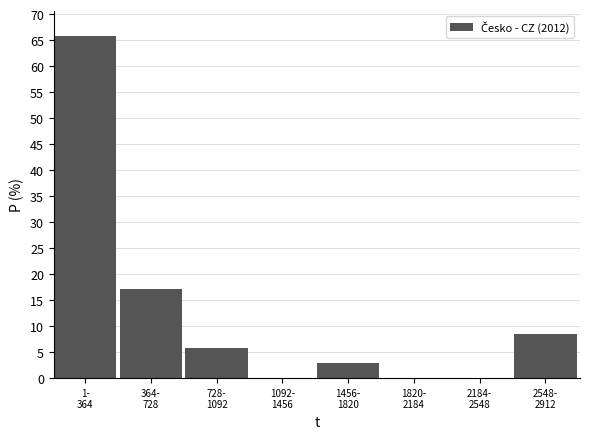

What is the greatest value displayed?

65.7